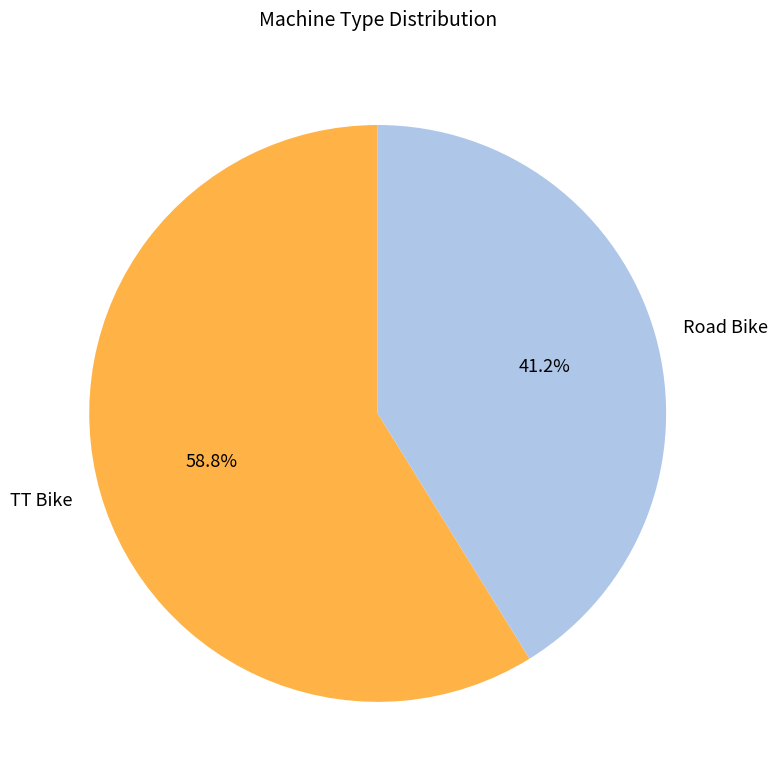

Does Road Bike account for over 50% of the chart?

No